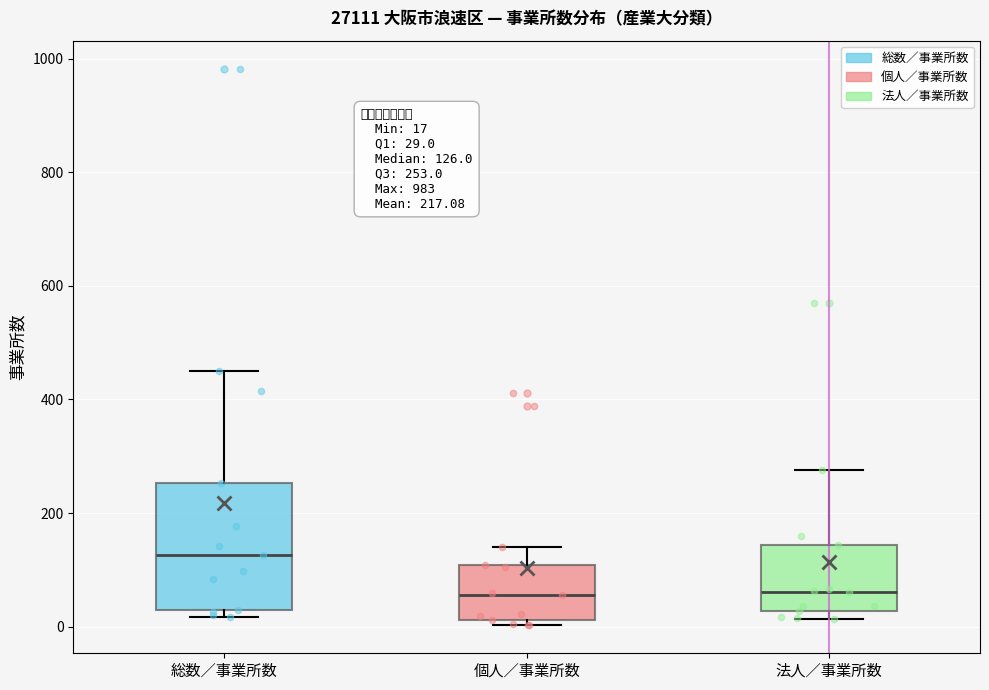

Which box is the tallest, from its lower edge to its upper edge?

総数／事業所数